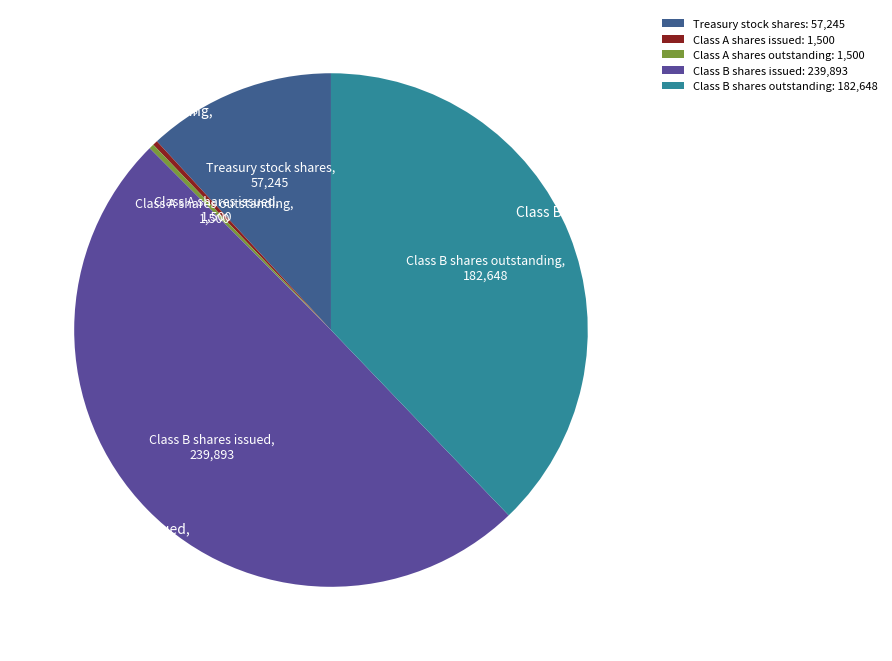

What is the ratio of the value at Class B shares outstanding to the value at Class B shares issued?

0.8